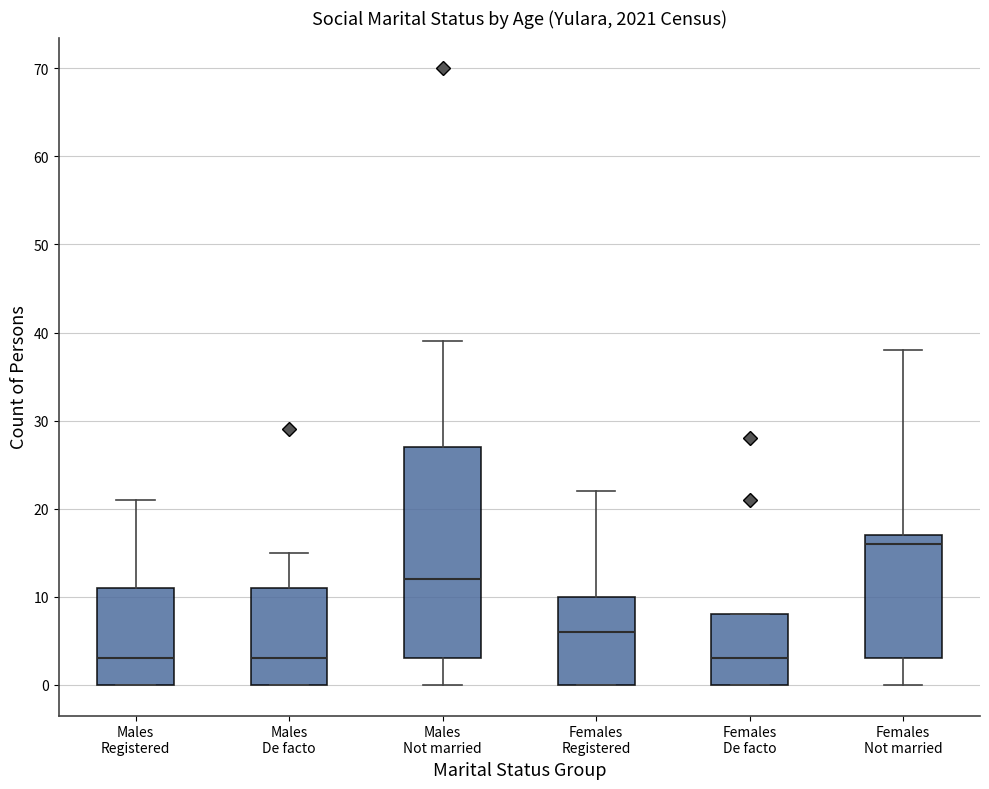

Reading left to right, transcribe this box plot: for each box, give where its median line is, the range the box spans, and where its two whiskers end, as read against the y-axis. The values are not printed on the chart, so give them approximately, as read against the axis.

Males Registered: median 3, box 0 to 11, whiskers 0 to 21
Males De facto: median 3, box 0 to 11, whiskers 0 to 15
Males Not married: median 12, box 3 to 27, whiskers 0 to 39
Females Registered: median 6, box 0 to 10, whiskers 0 to 22
Females De facto: median 3, box 0 to 8, whiskers 0 to 8
Females Not married: median 16, box 3 to 17, whiskers 0 to 38